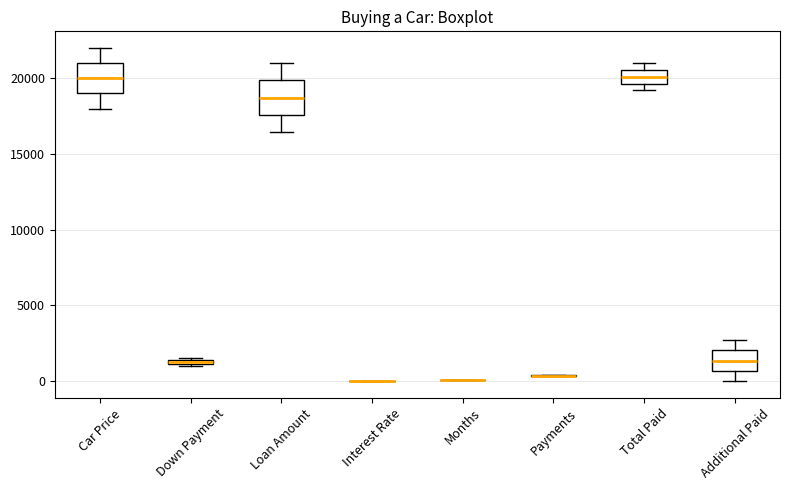

Where does the median line of the box for Loan Amount sit on the y-axis? The values are not printed on the chart, so give them approximately, as read against the axis.

18500